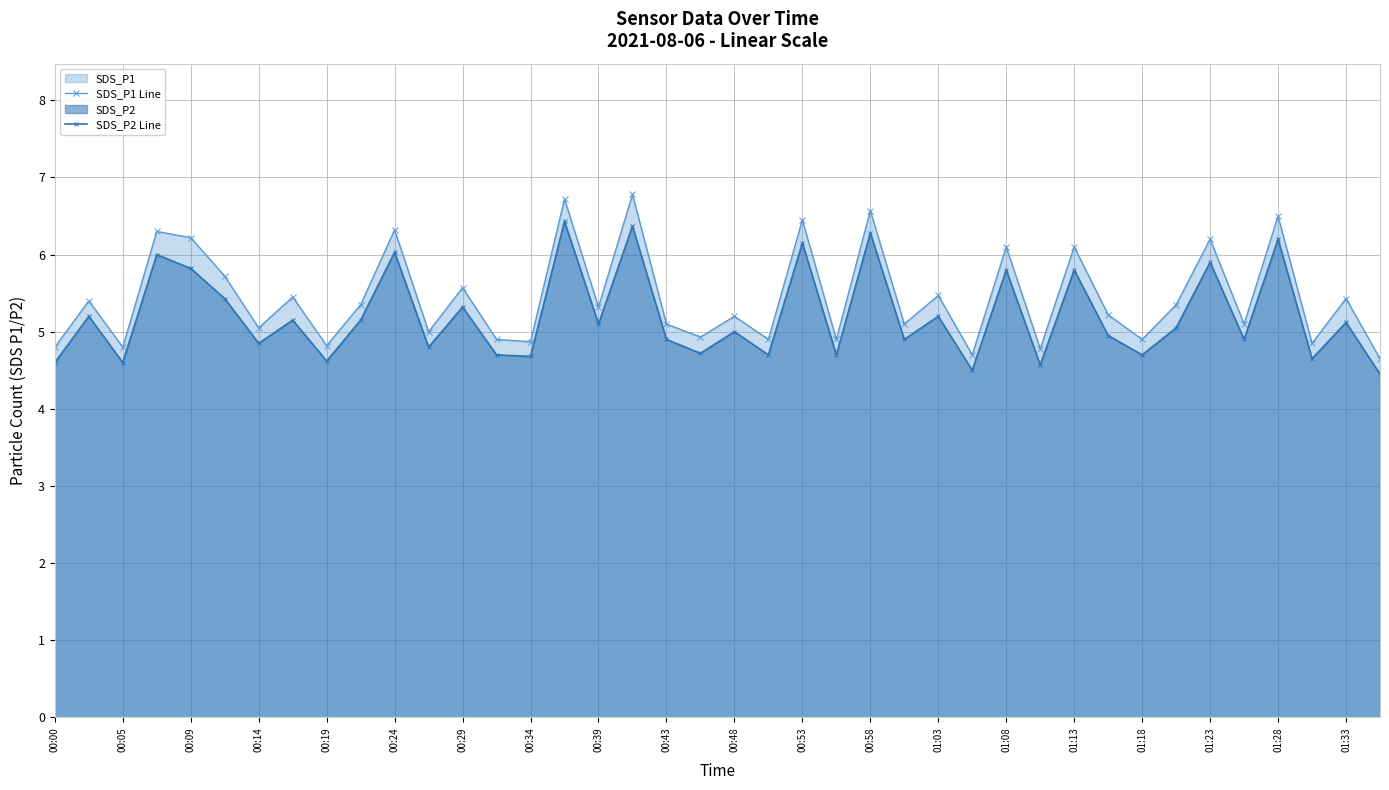

What is the sum of the SDS_P1 Line values at 01:28 and 00:39?

11.8